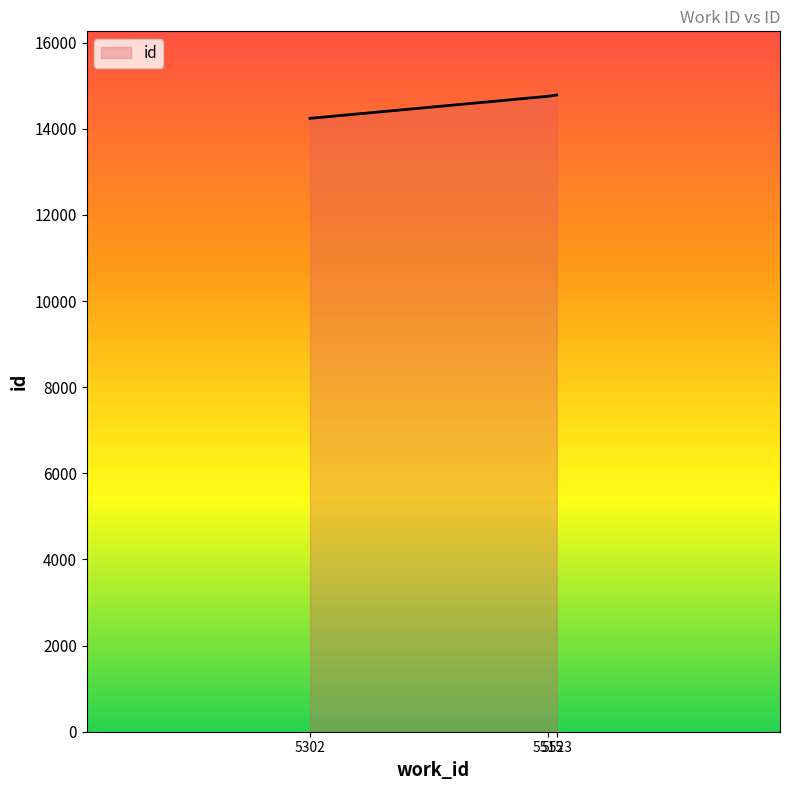

How many lines are shown in the chart?

1